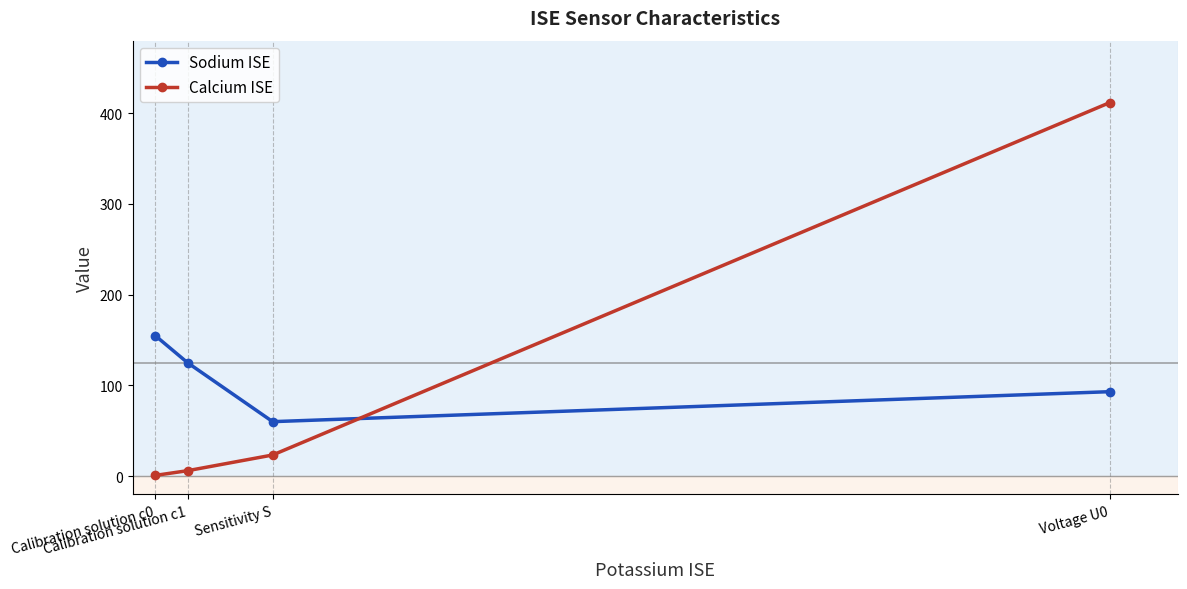

What is the label of the 1st point from the left?

Calibration solution c0